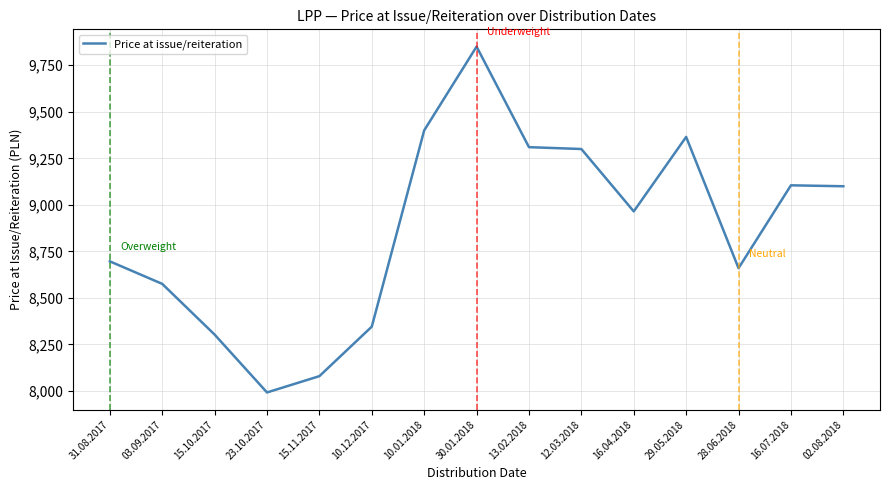

Read the value at 16.04.2018.

8965.0